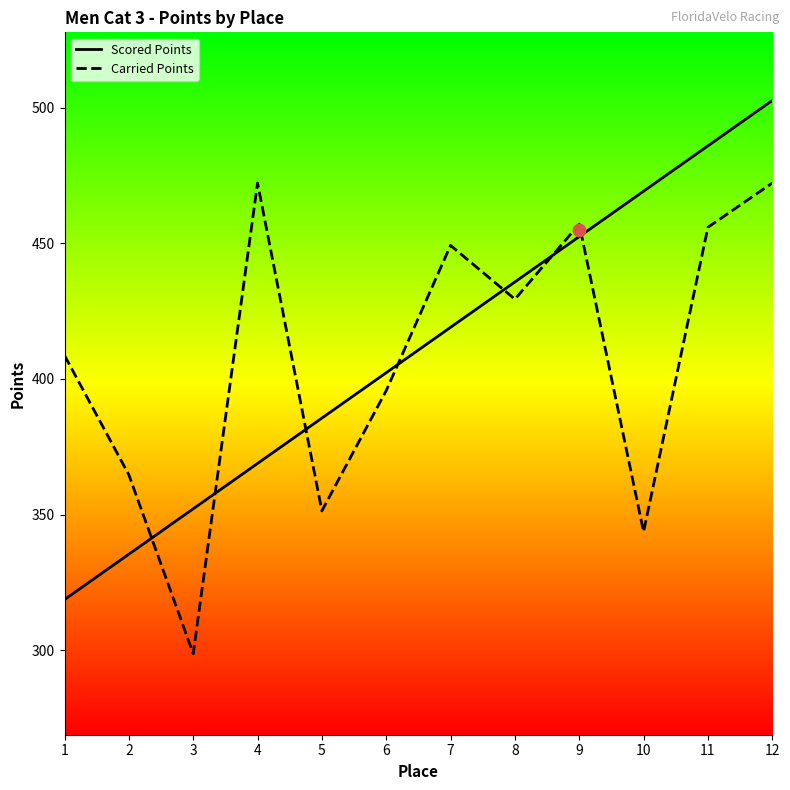

What is the total value across all series at 5?

736.9